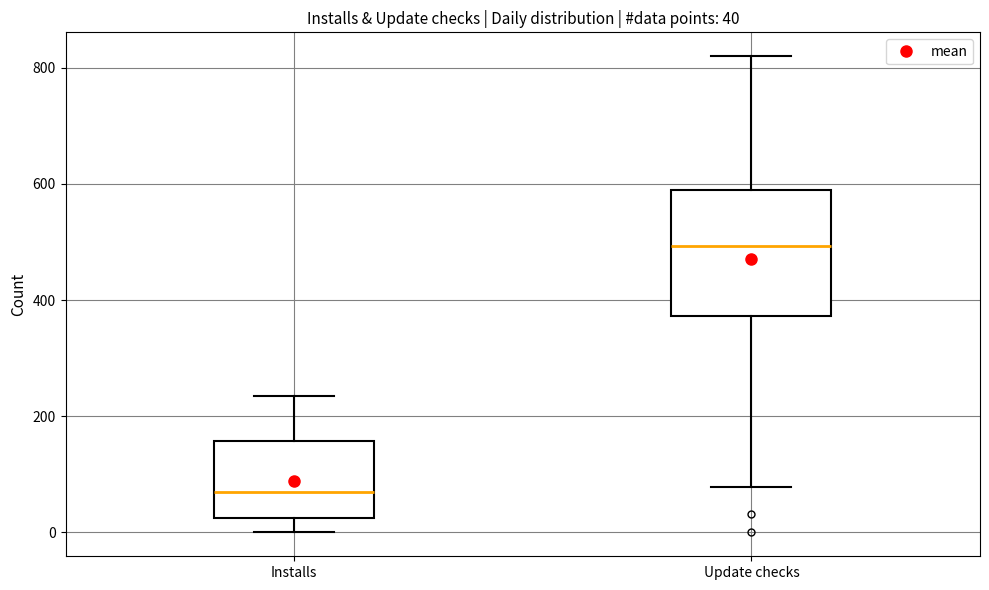

Which box's median line is the highest?

Update checks